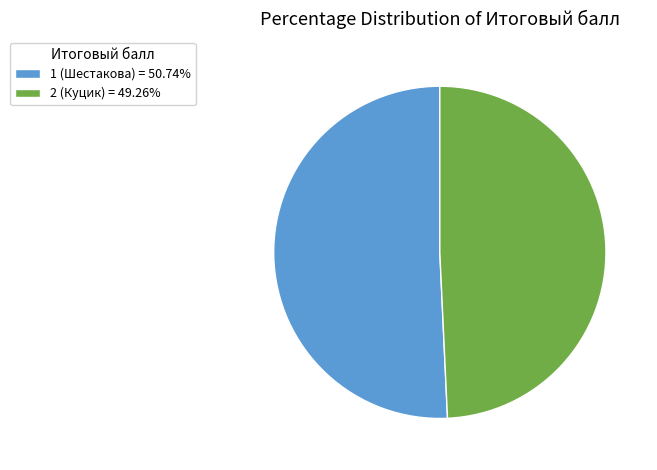

Is it true that 2 (Куцик) is 49% of the pie?

True